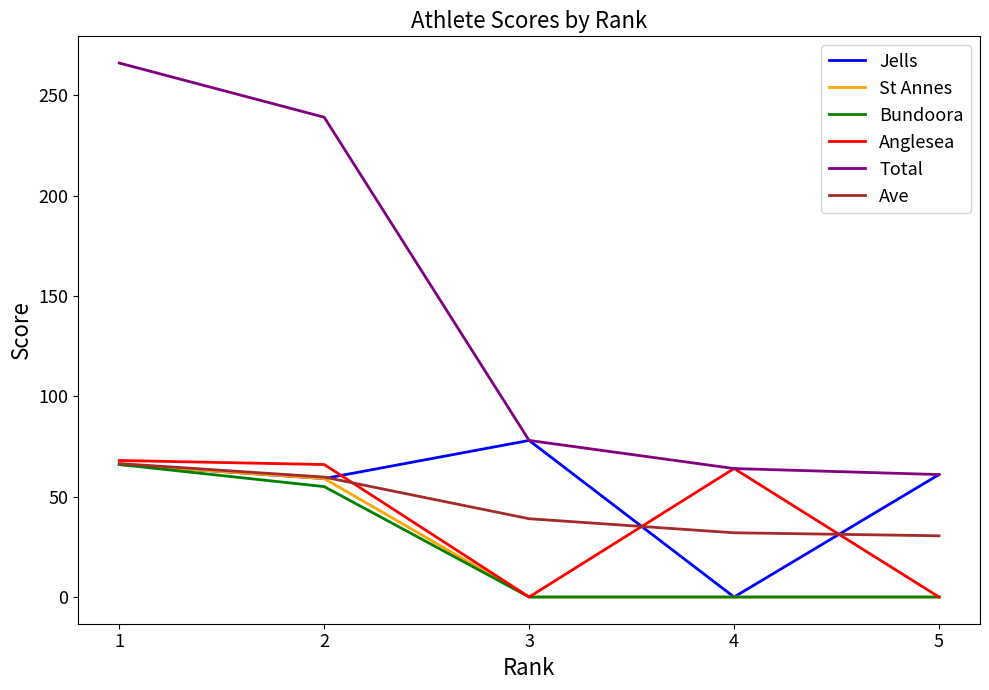

What value does the Total series have at 2?

239.0